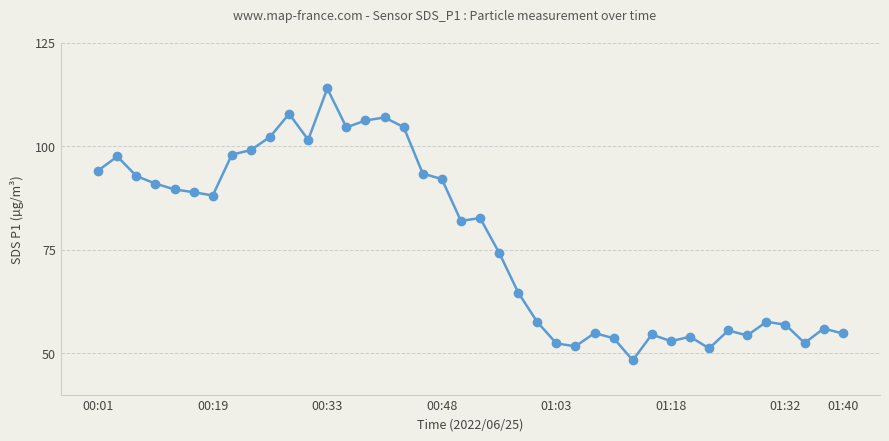

What is the minimum value shown in the chart?

48.3